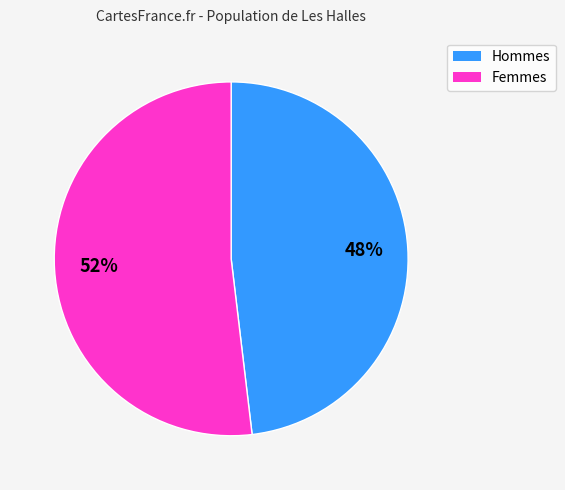

To the nearest percent, what is the difference between the largest and smallest slice percentages?

4%